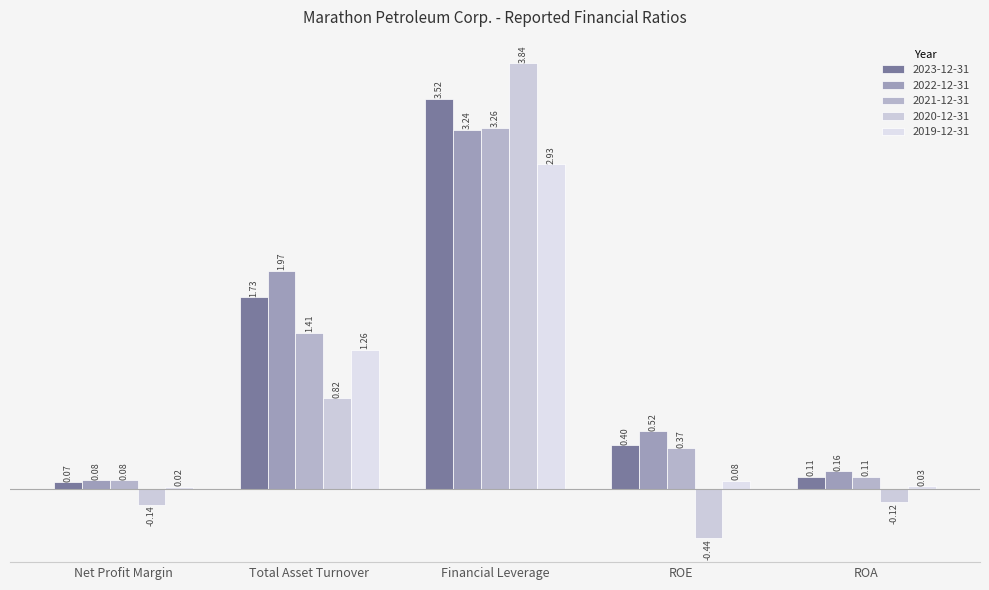

What is the label of the 5th bar from the right?

Net Profit Margin